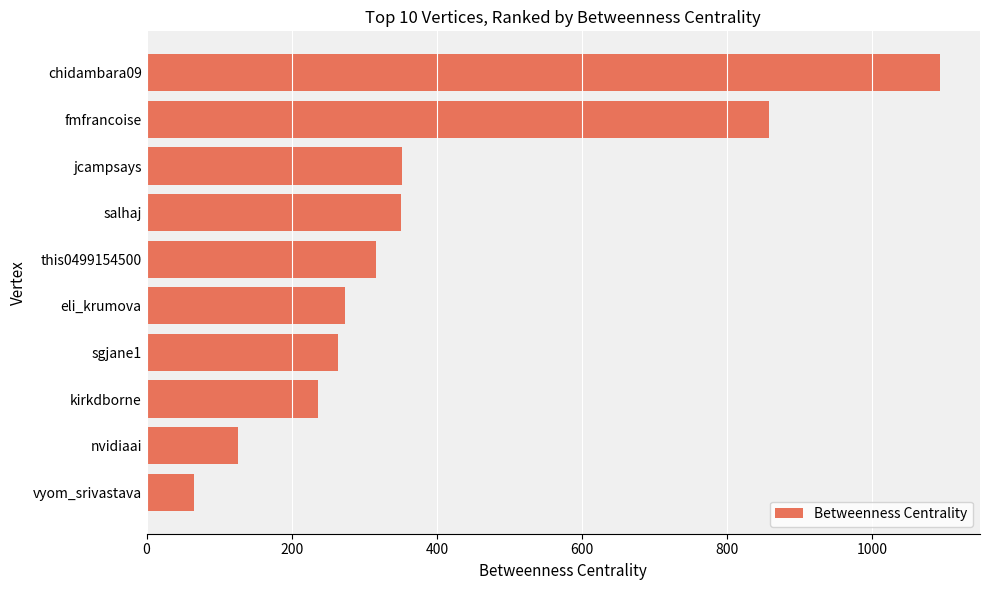

What is the change in value from chidambara09 to jcampsays?

-741.7